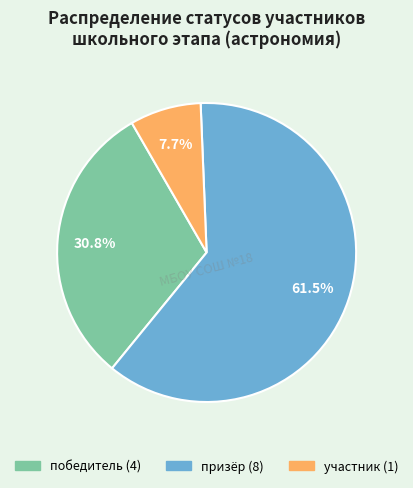

To the nearest percent, what portion does победитель represent?

31%